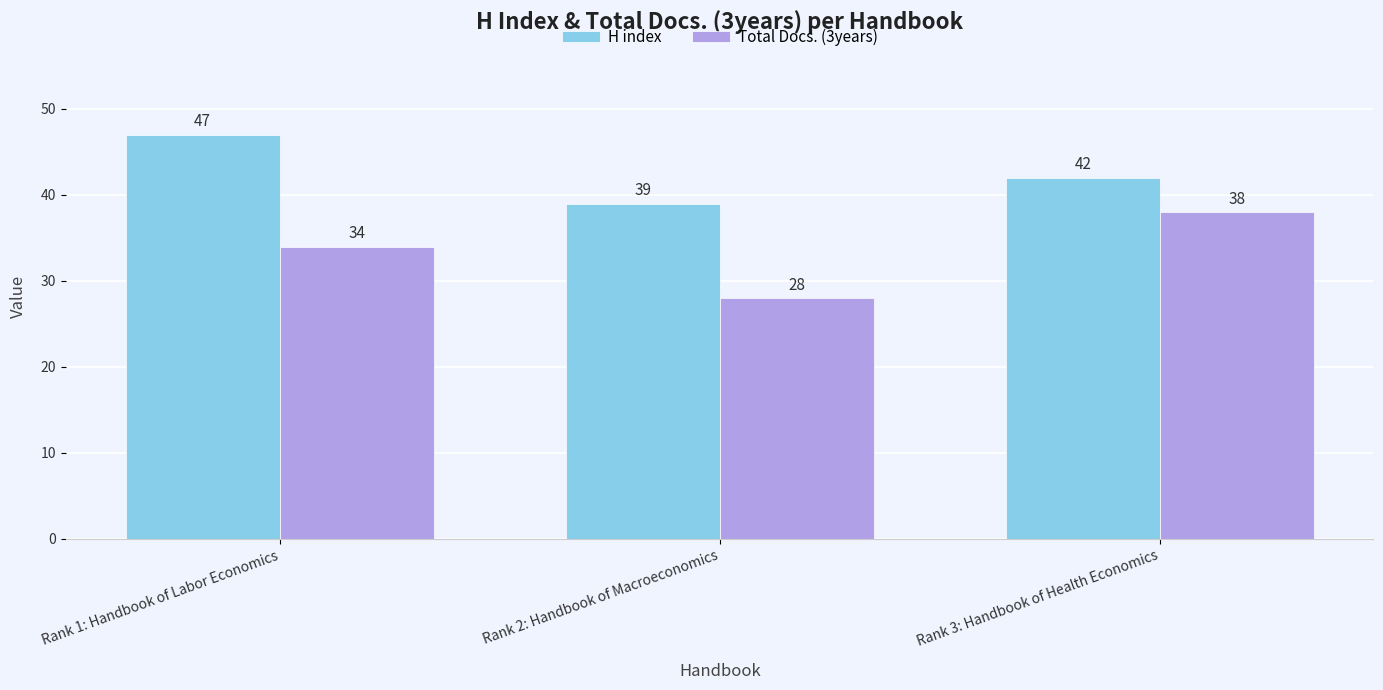

Reading left to right, transcribe all the data shown in this chart.

H index: Rank 1: Handbook of Labor Economics=47	Rank 2: Handbook of Macroeconomics=39	Rank 3: Handbook of Health Economics=42
Total Docs. (3years): Rank 1: Handbook of Labor Economics=34	Rank 2: Handbook of Macroeconomics=28	Rank 3: Handbook of Health Economics=38